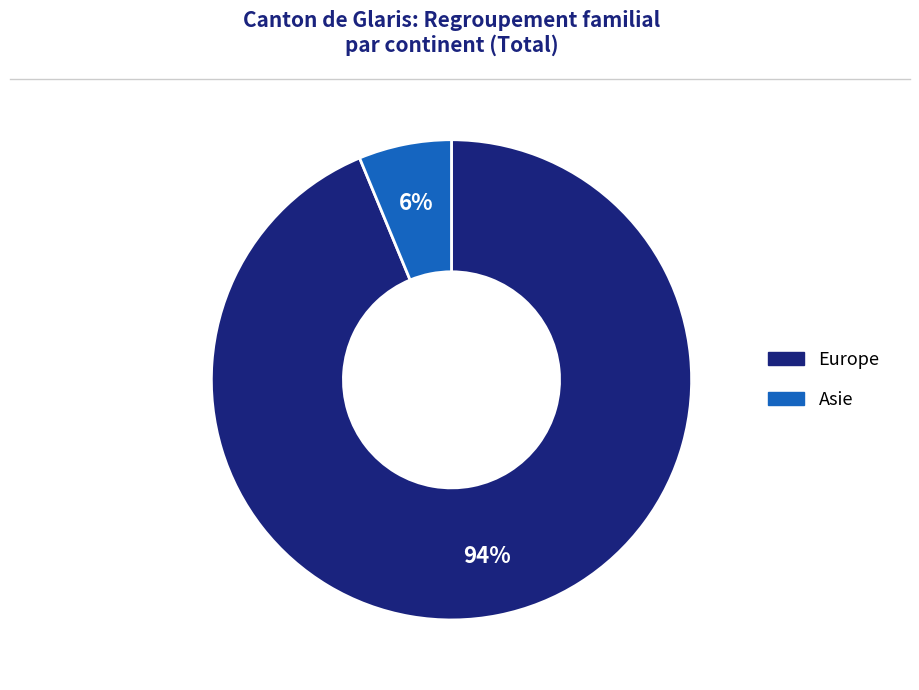

Rank the categories by value from lowest to highest.

Asie, Europe